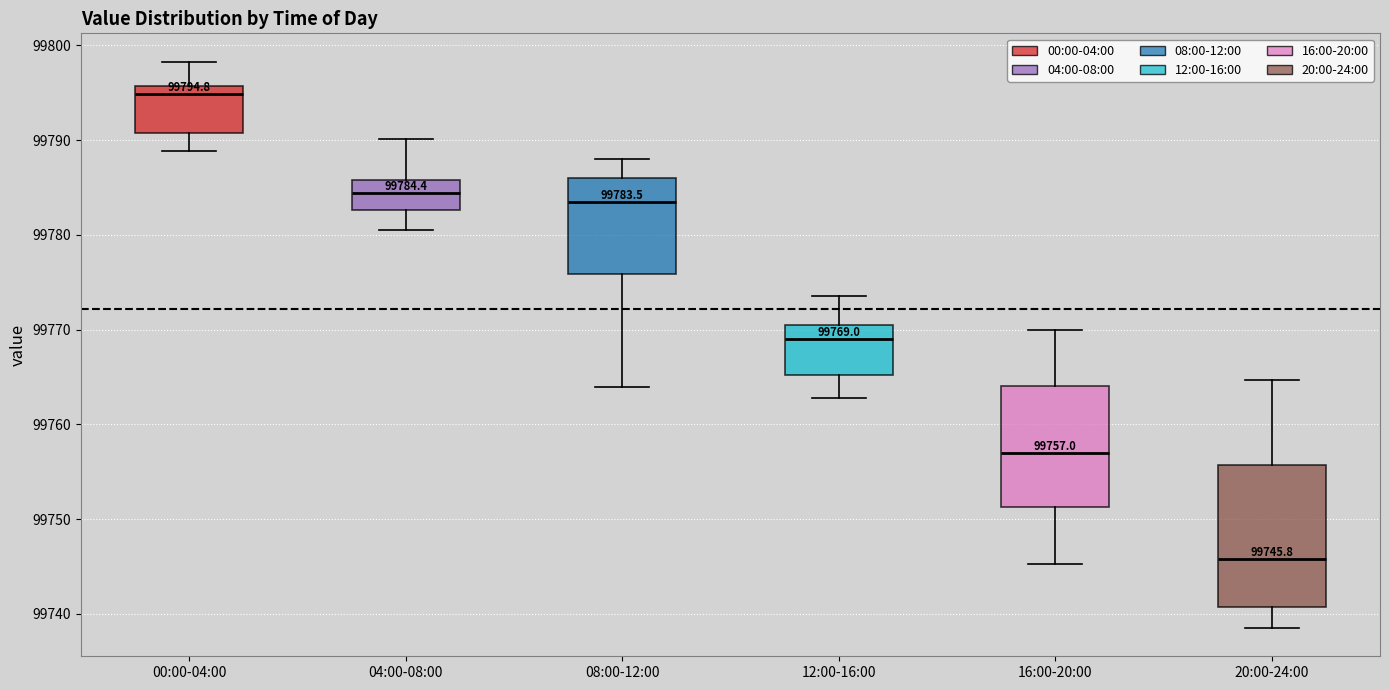

Comparing the boxes themselves (not the whiskers), which one is the tallest?

20:00-24:00